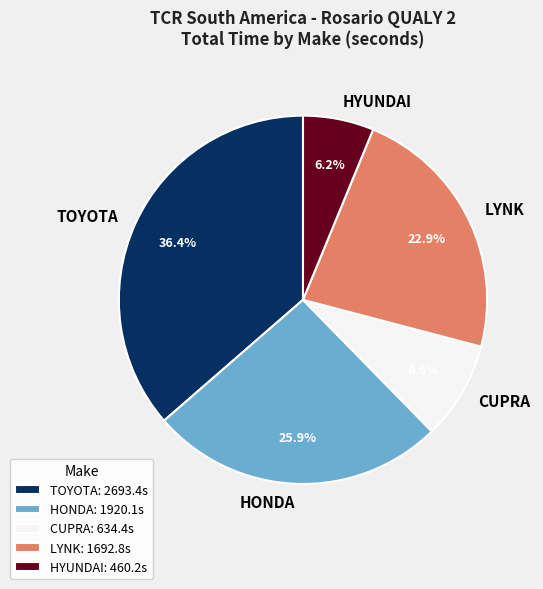

What is the total percentage of TOYOTA and HYUNDAI?

42.6%